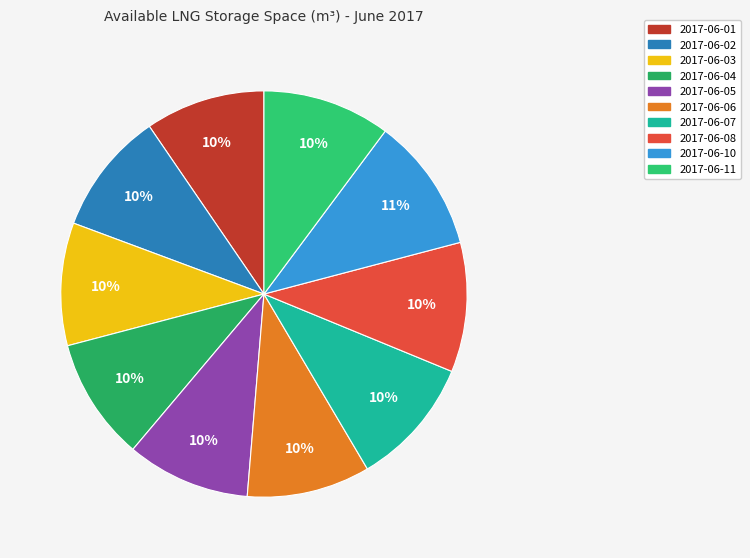

What is the smallest slice in the pie chart?

2017-06-01